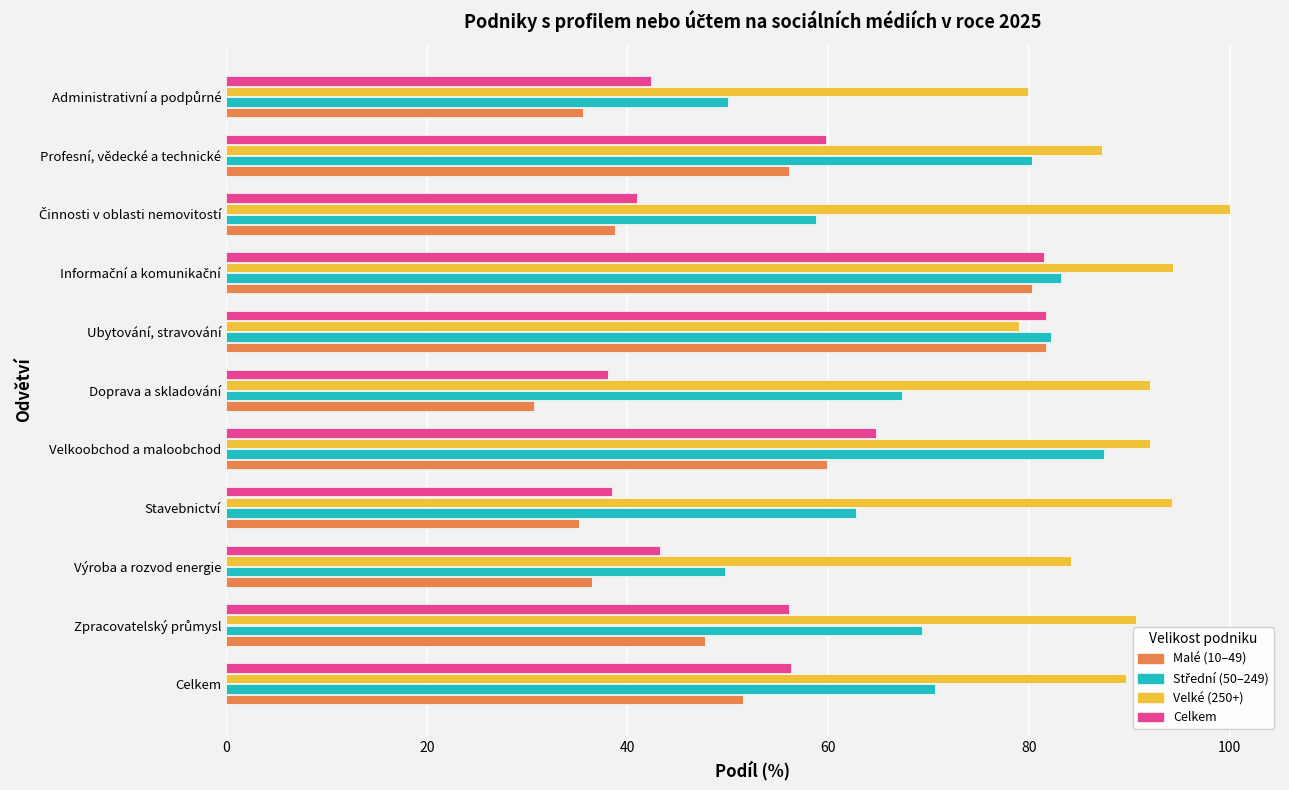

What is the maximum value shown in the chart?

100.0